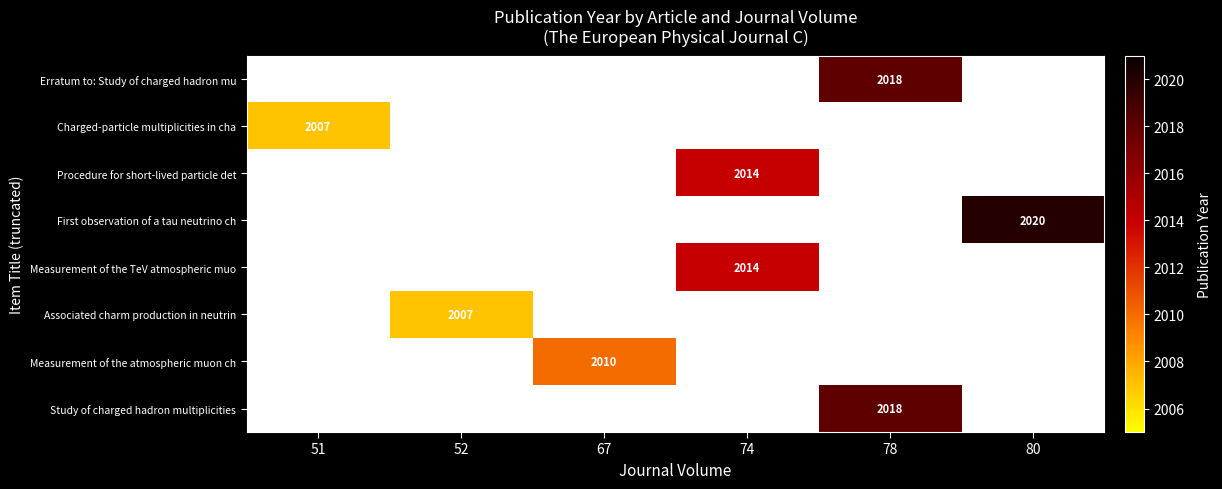

Count the number of categories in the chart.

6